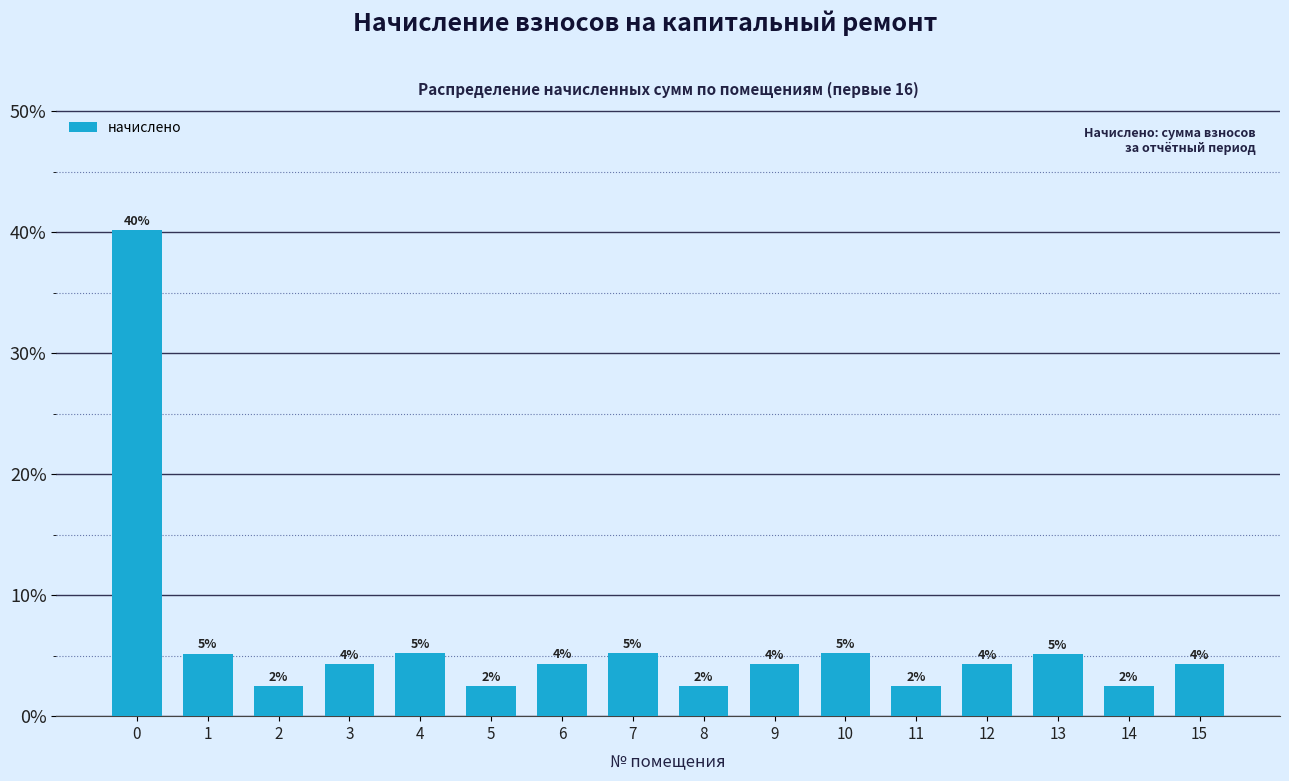

How many bars are there in total?

16